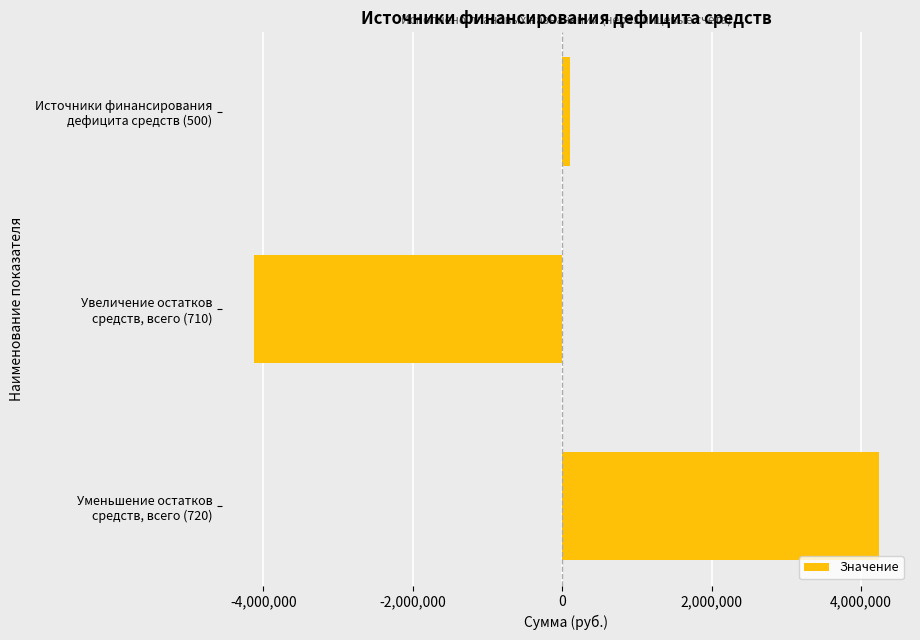

At which label is the value closest to 54139?

Источники финансирования
дефицита средств (500)